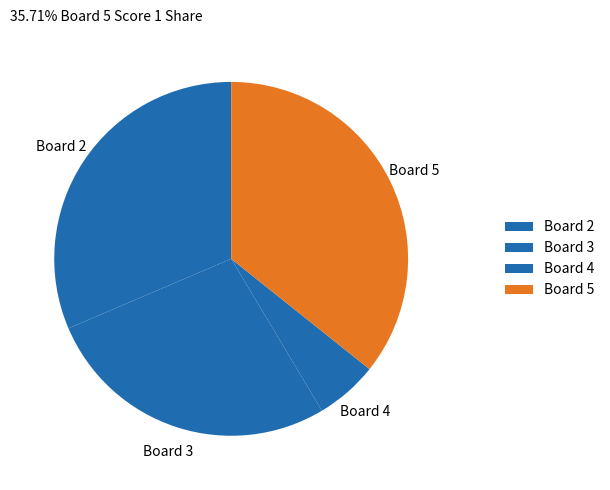

How many segments does this pie chart have?

4